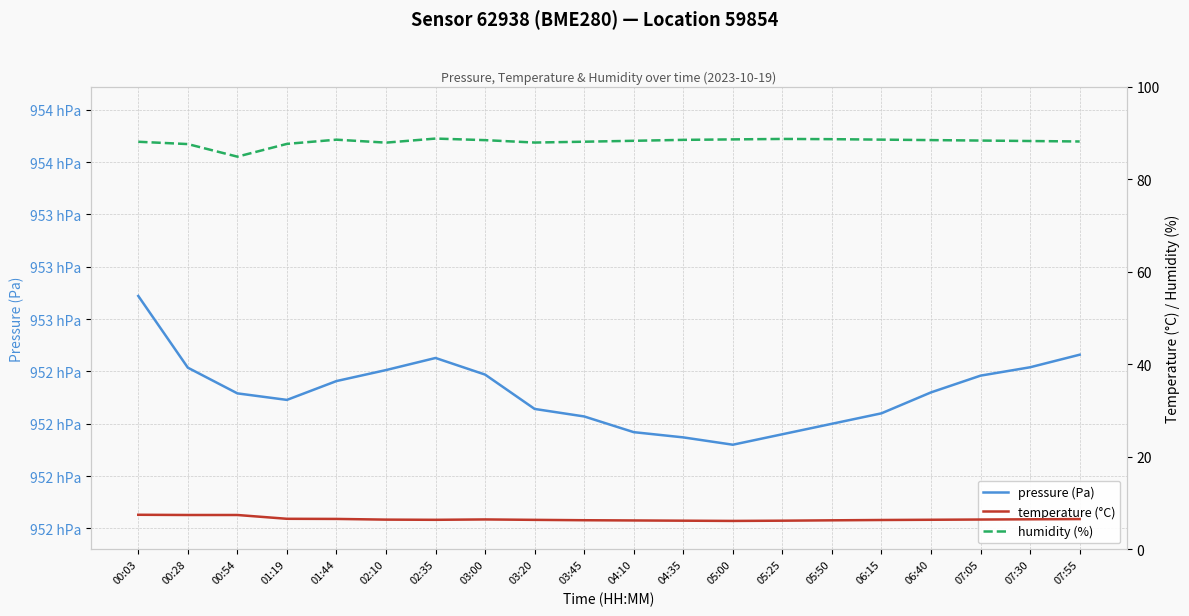

At which category is the sum across all series the highest?

00:03